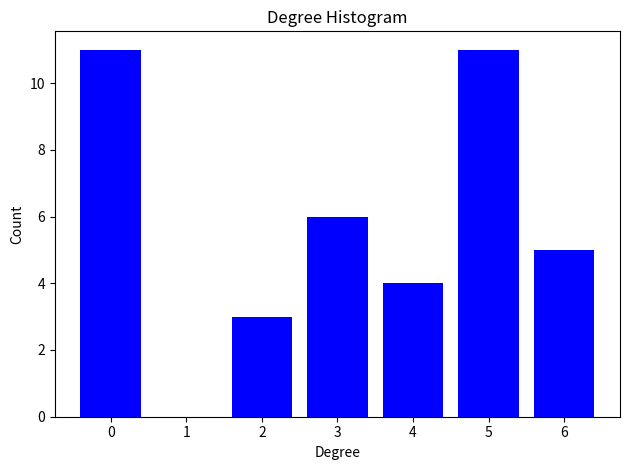

Reading left to right, list all the values displayed in this chart.

0=11	1=0	2=3	3=6	4=4	5=11	6=5